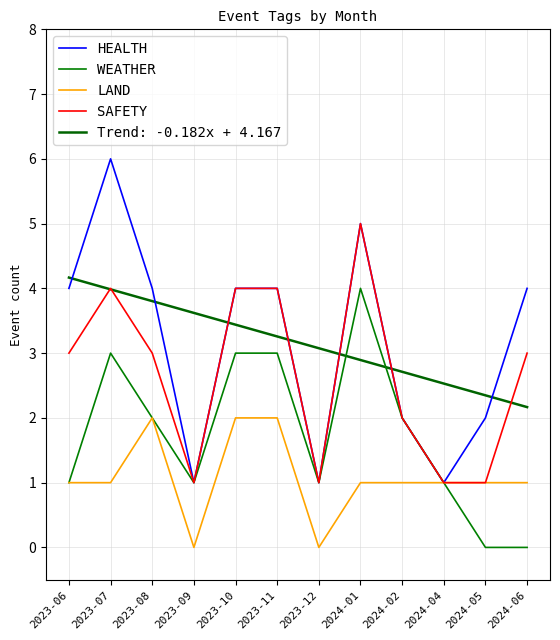

Is this an area chart (filled region under the line)?

No